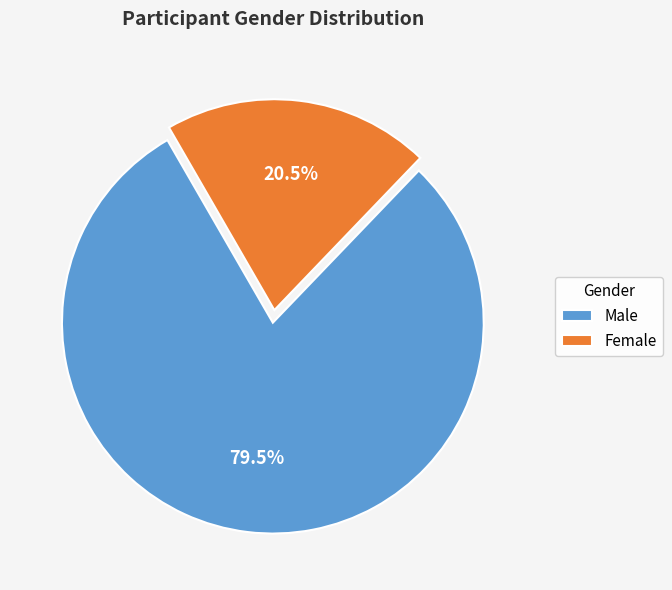

Between Male and Female, which is larger?

Male